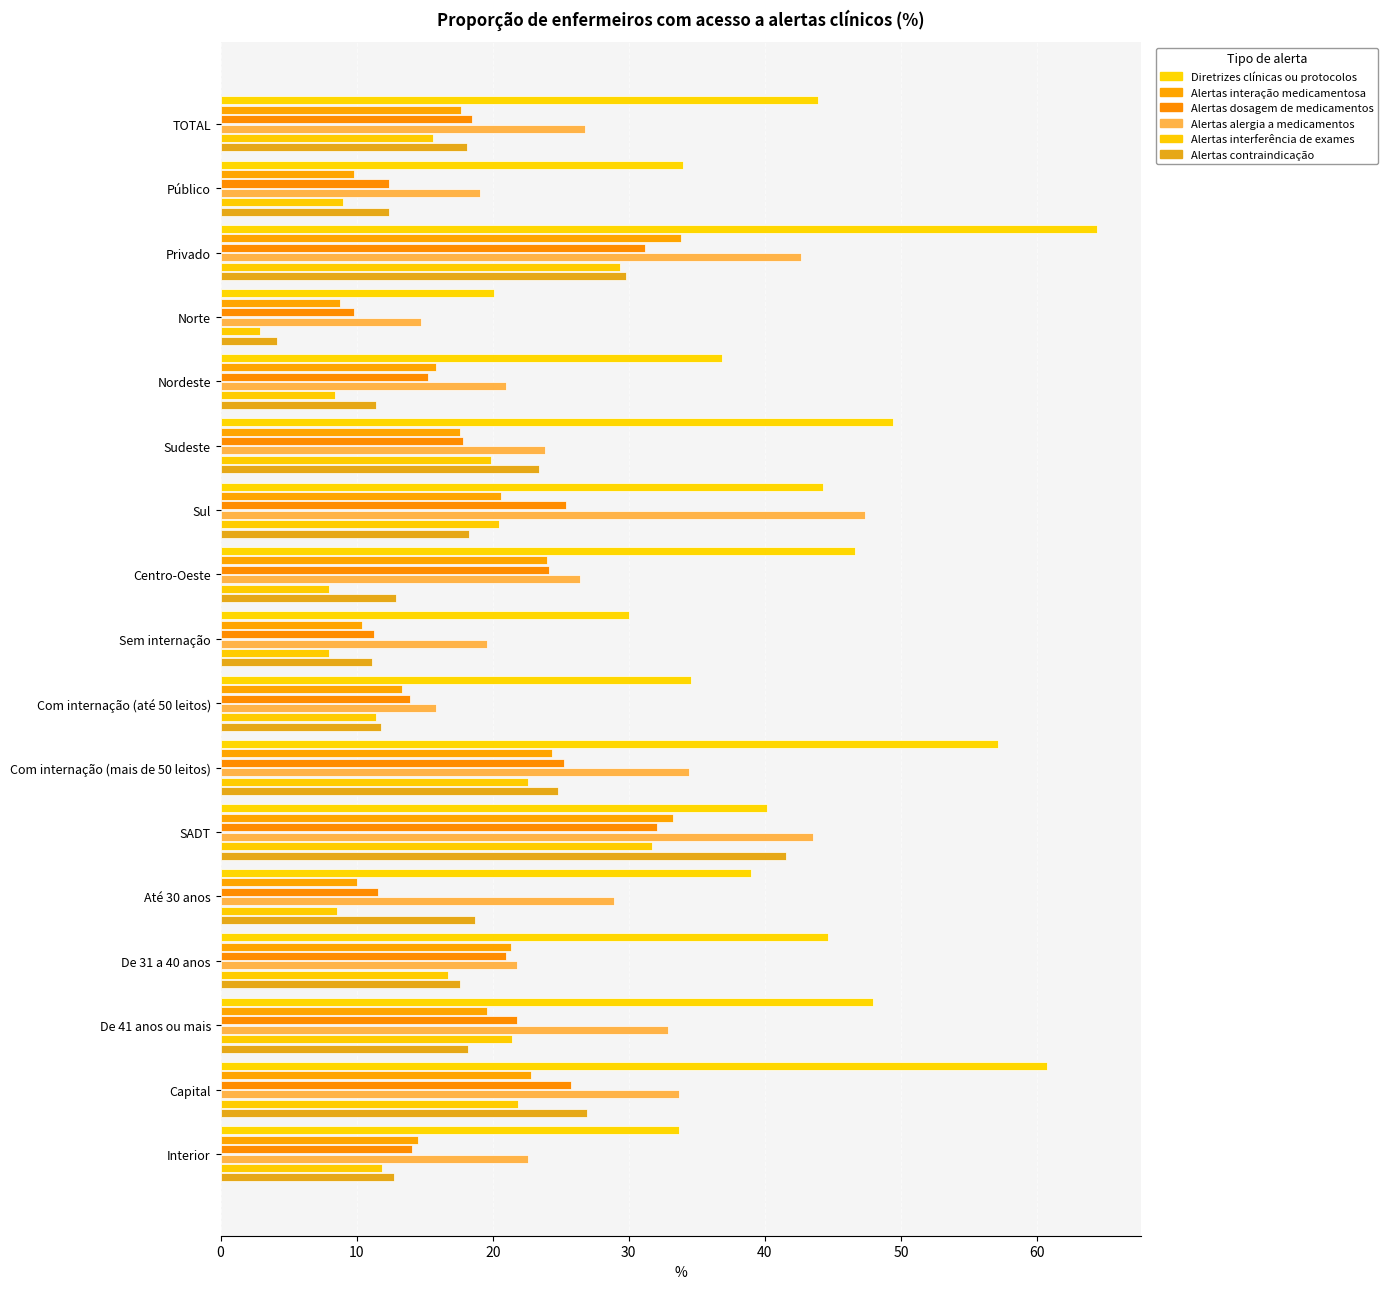

What is the value of the Alertas alergia a medicamentos bar at the 10th from the left?

15.8